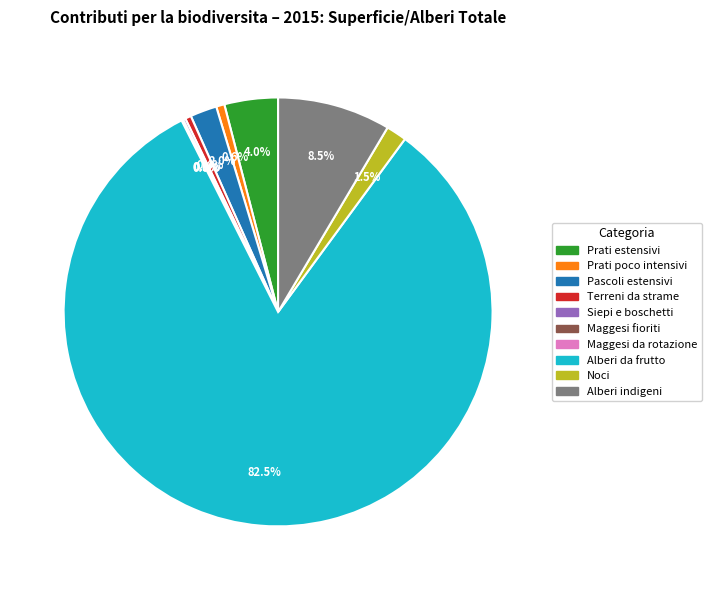

Which category accounts for the majority?

Alberi da frutto